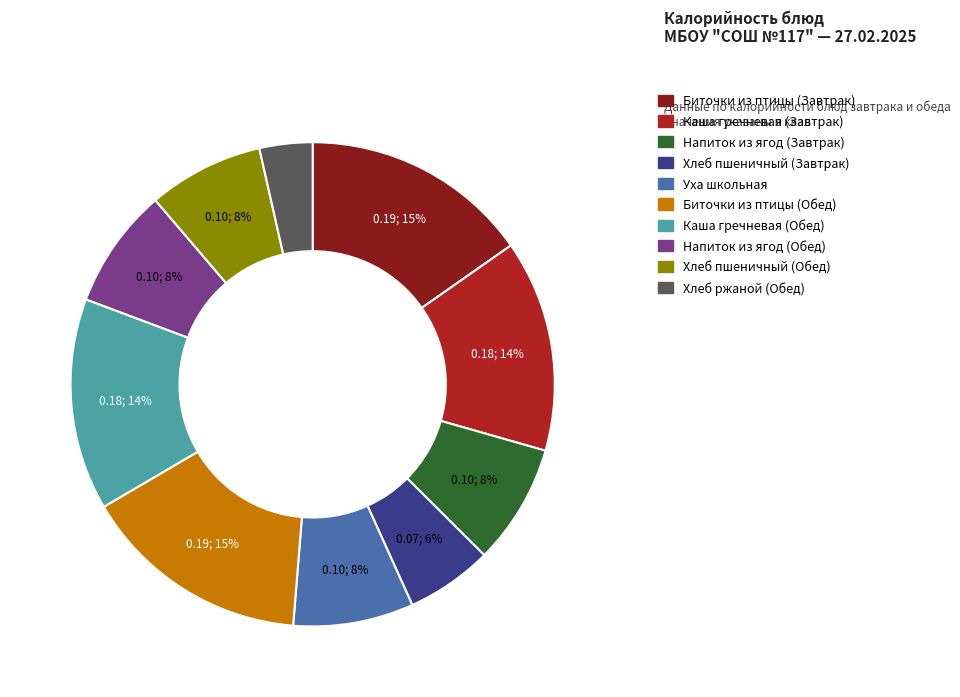

What percentage is the Уха школьная slice, to the nearest percent?

8%